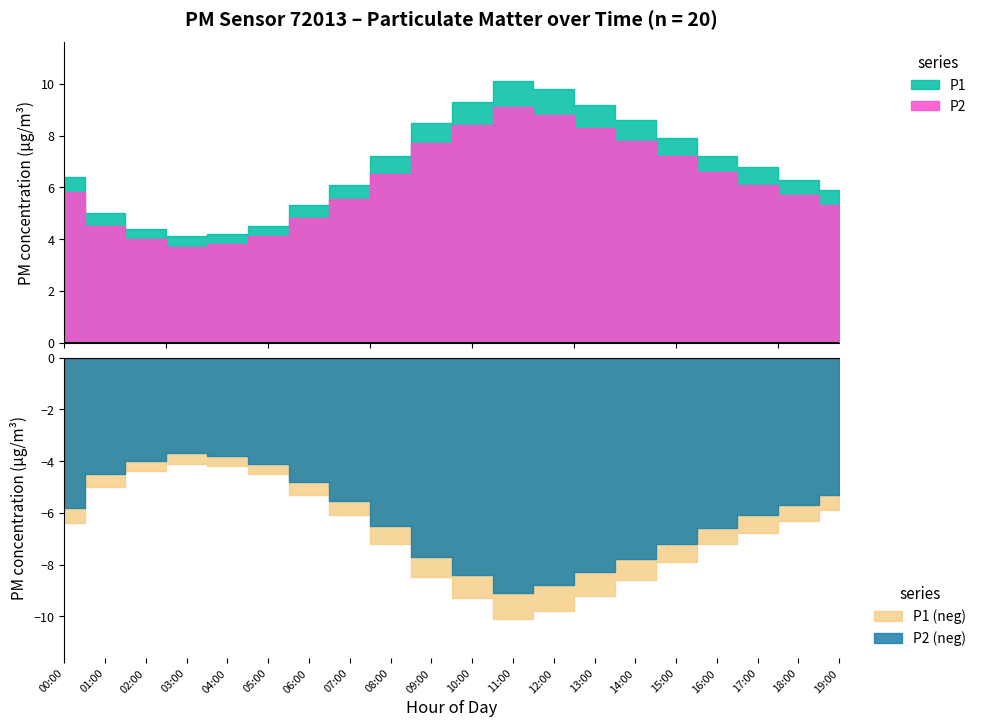

At how many categories does at least one series exceed 7?

9